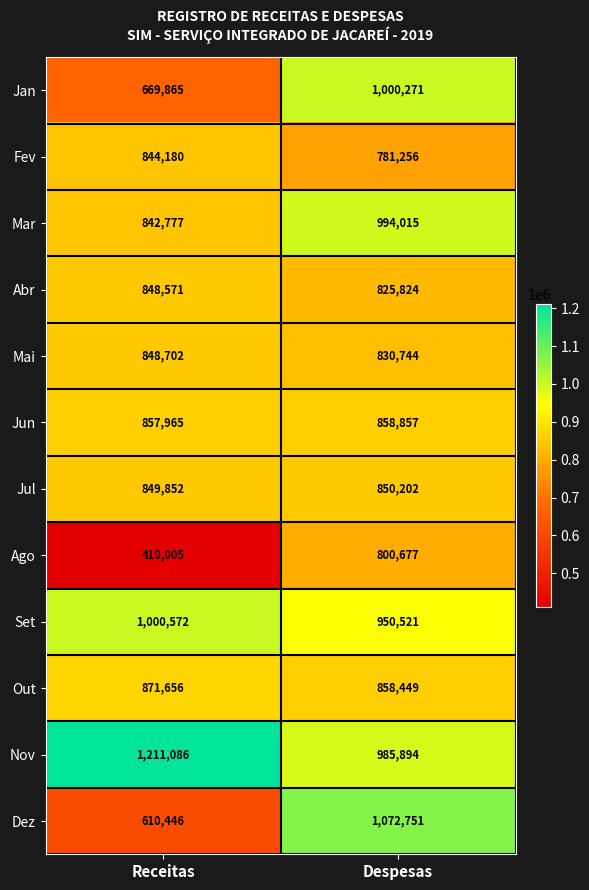

What is the minimum value for Dez?

610446